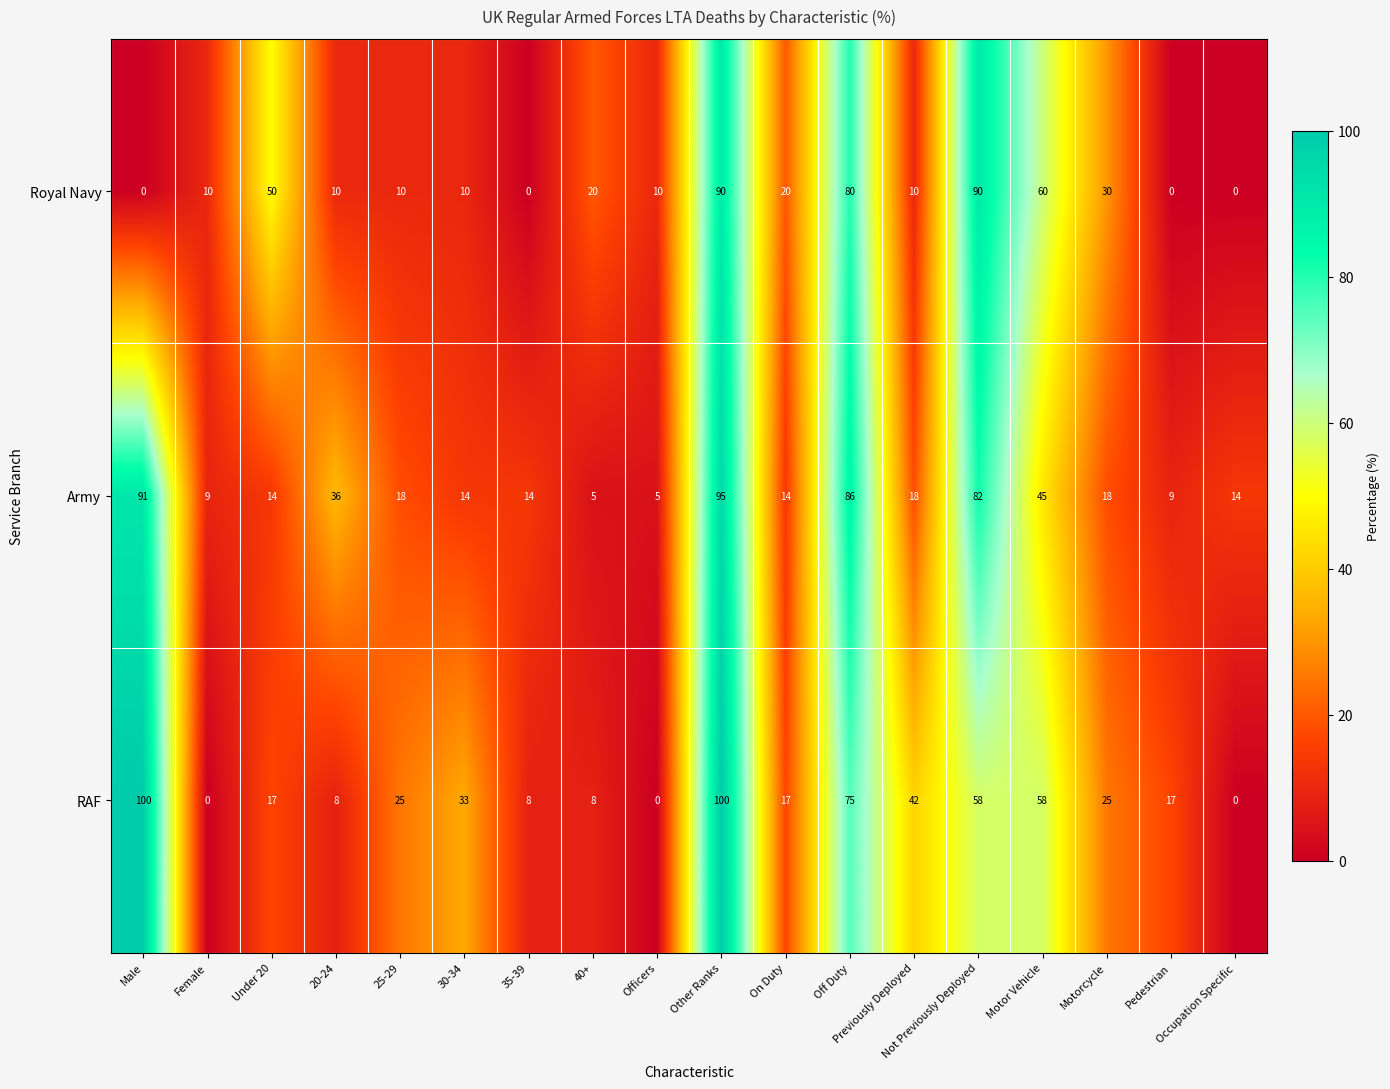

Rank the series at Under 20 from lowest to highest value.

Army, RAF, Royal Navy